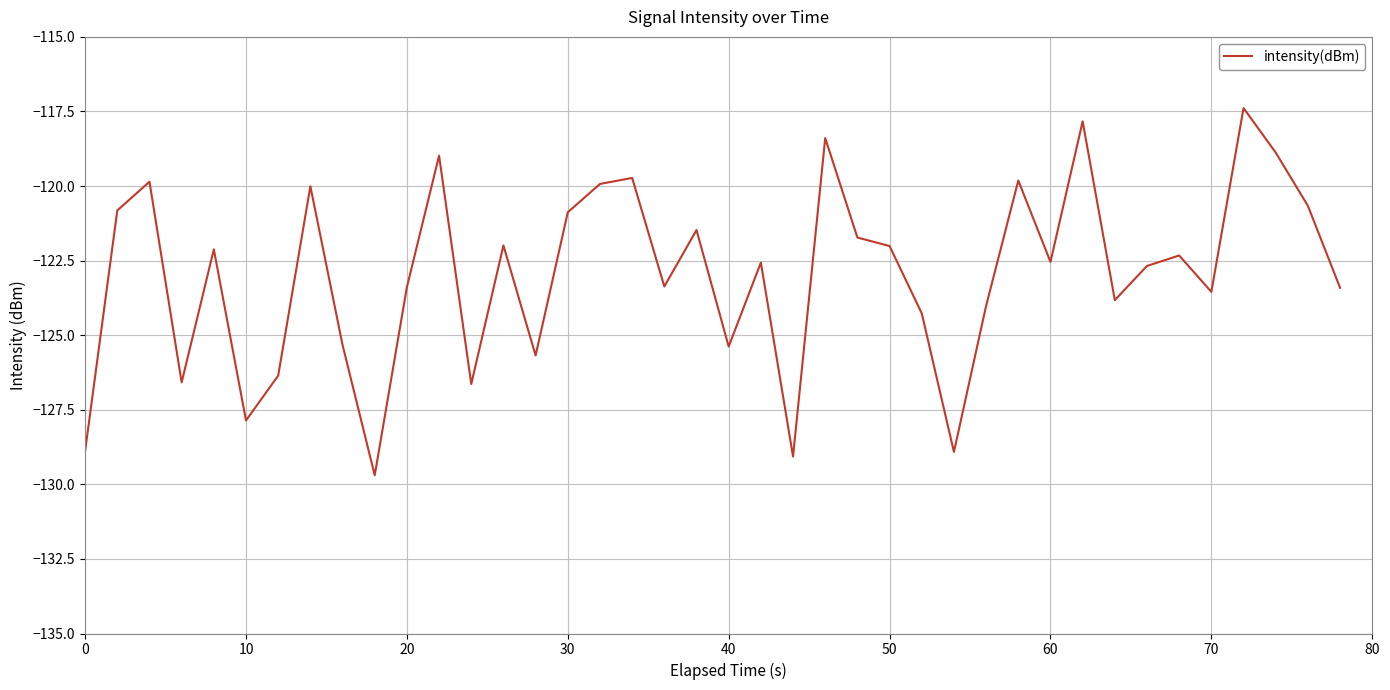

What is the difference between the maximum and minimum values?

12.3